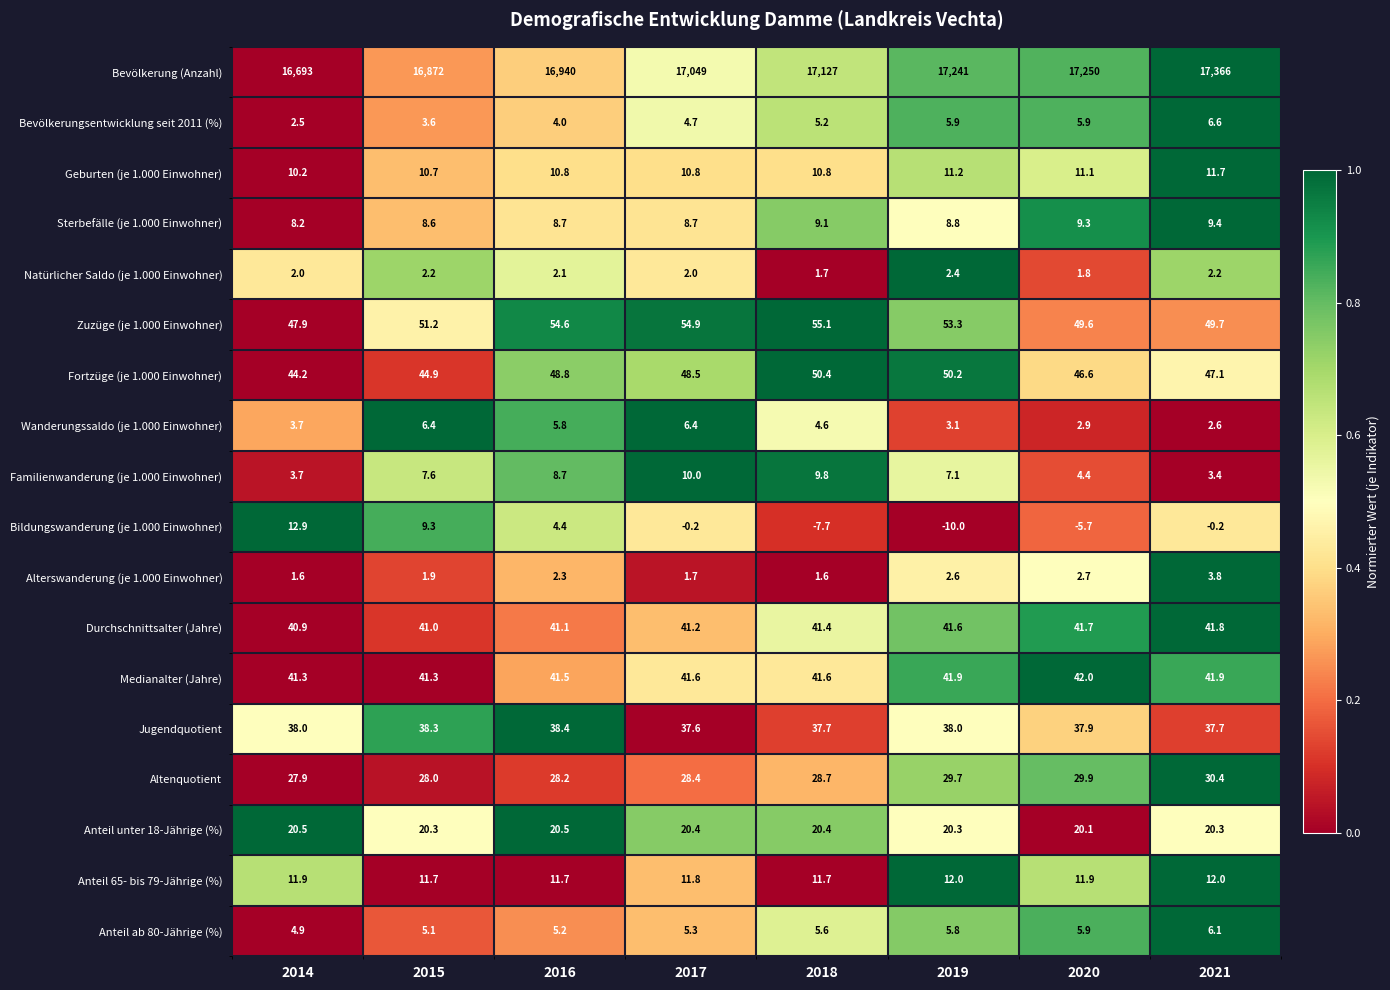

At which label is Zuzüge (je 1.000 Einwohner) closest to 51?

2015